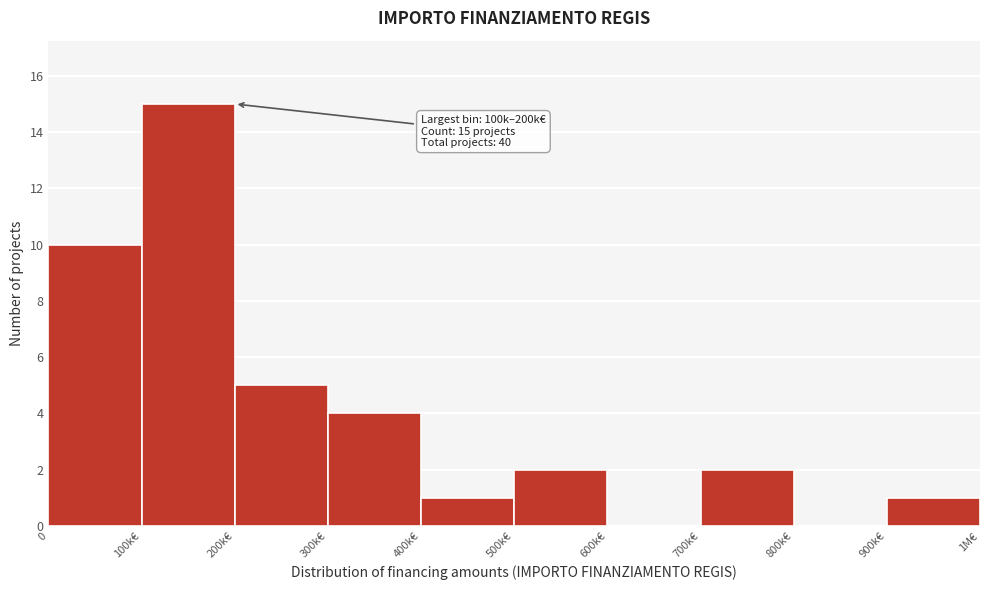

Reading left to right, transcribe all the data shown in this chart.

0=10	100k€=15	200k€=5	300k€=4	400k€=1	500k€=2	600k€=0	700k€=2	800k€=0	900k€=1